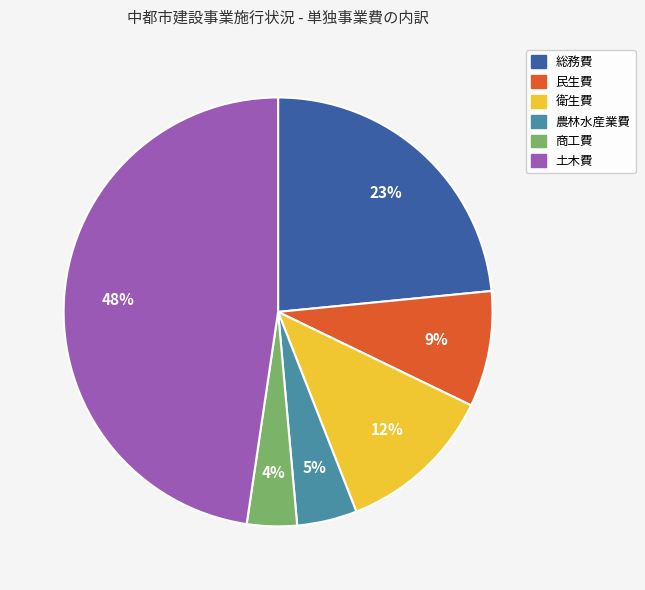

True or false: 農林水産業費 accounts for 5% of the total.

True